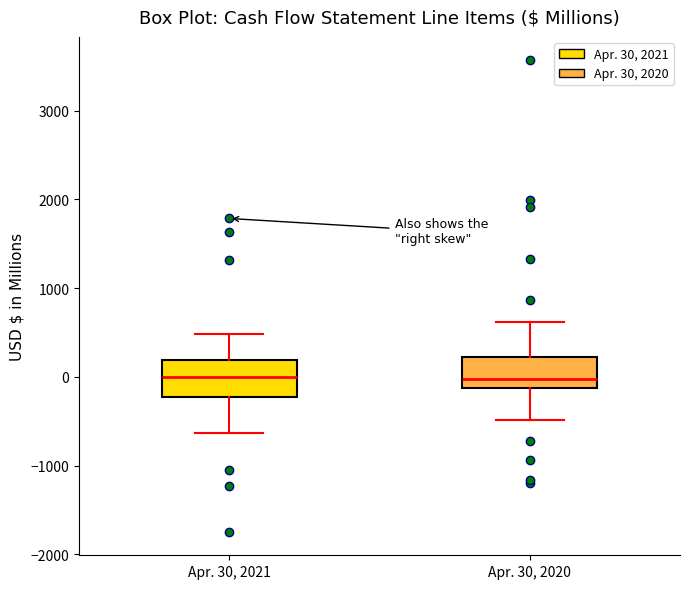

Where is the lower edge of the box for Apr. 30, 2020 on the y-axis? The values are not printed on the chart, so give them approximately, as read against the axis.

-100